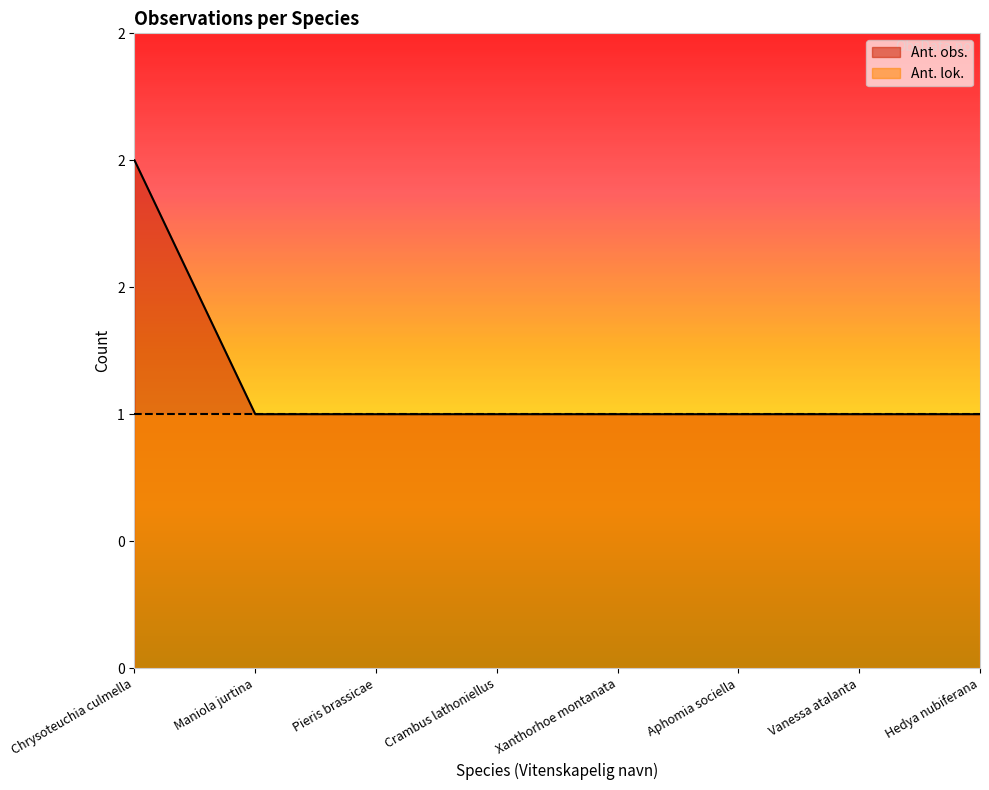

True or false: the data has more than 2 interior local peaks.

False